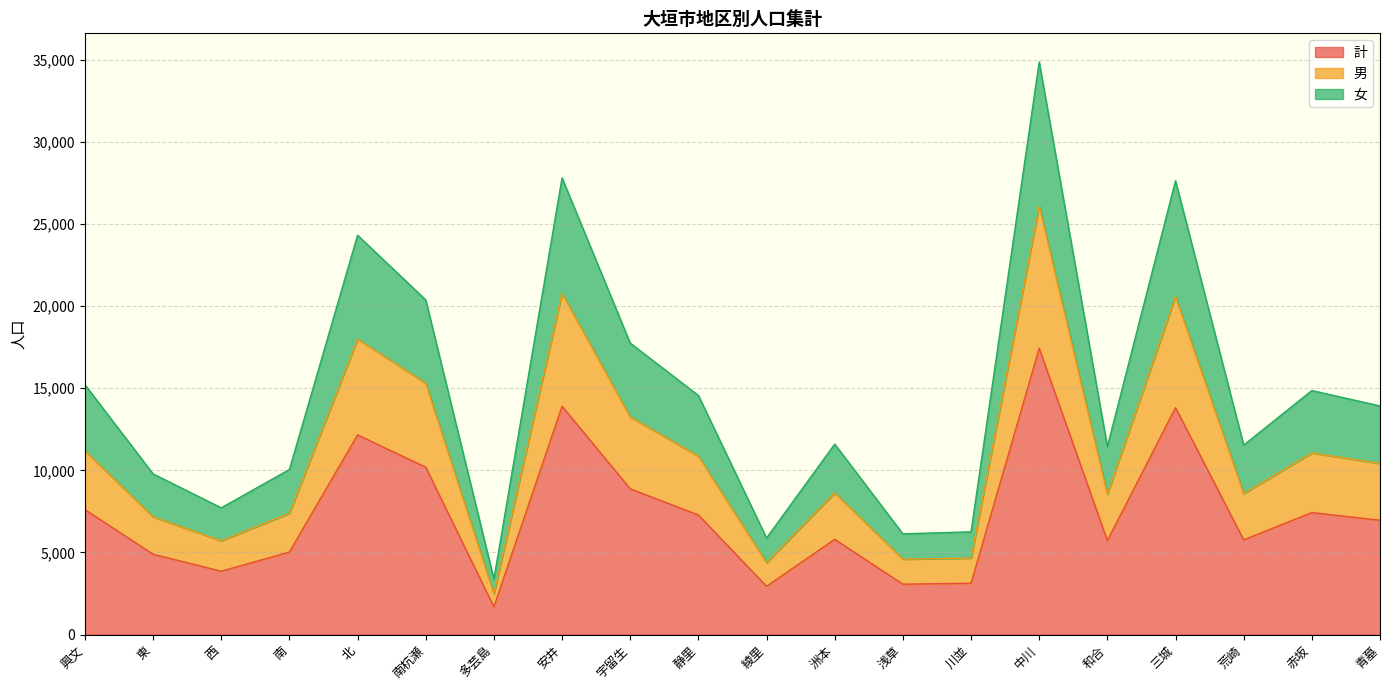

What is the total value across all series at 和合?

11450